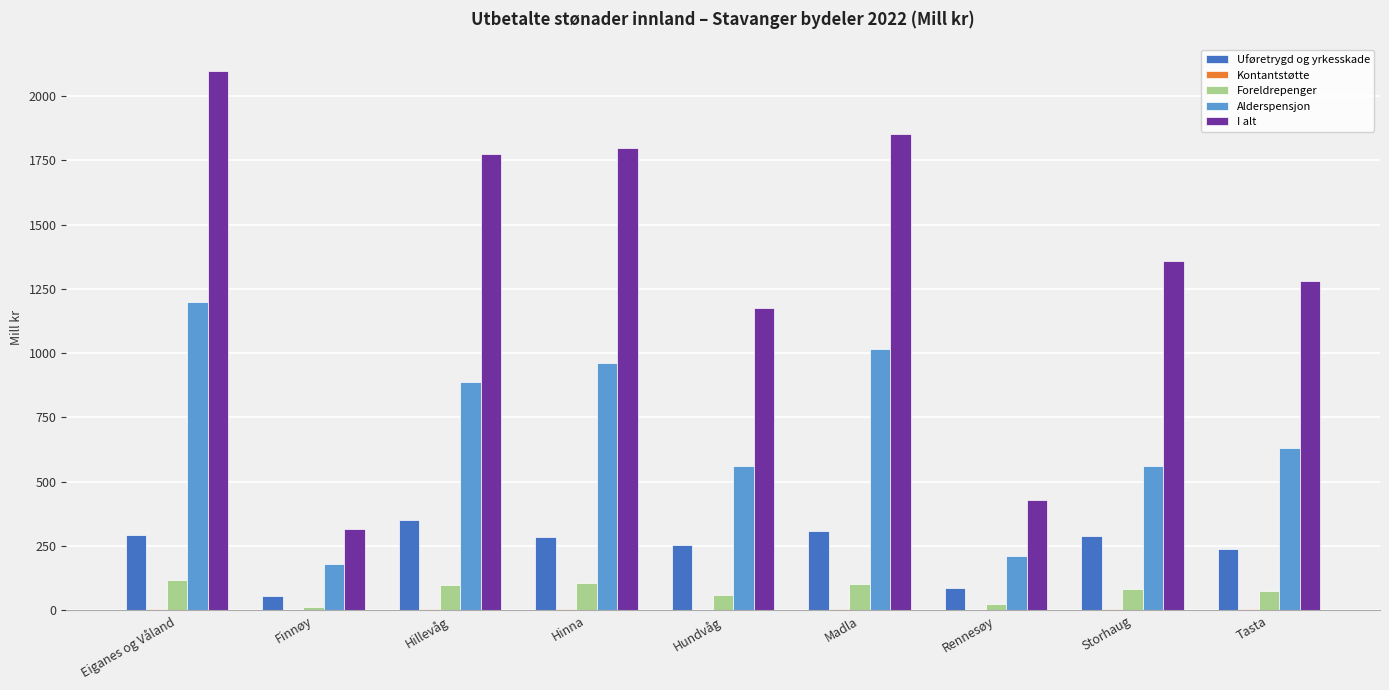

What is the difference between the Alderspensjon values at Rennesøy and Hundvåg?

351.6